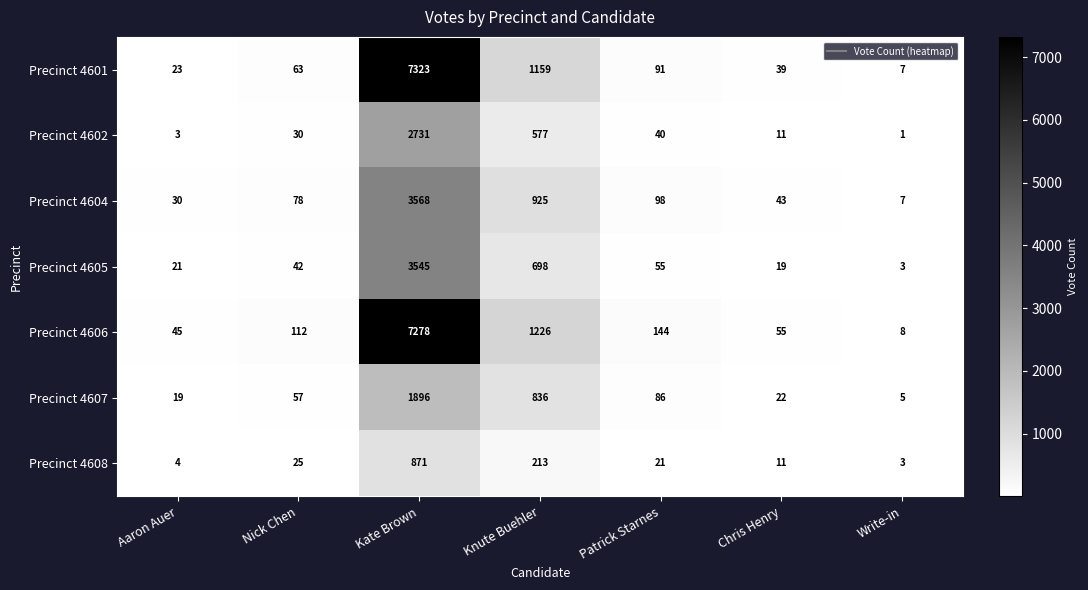

Count the number of data series in this chart.

7